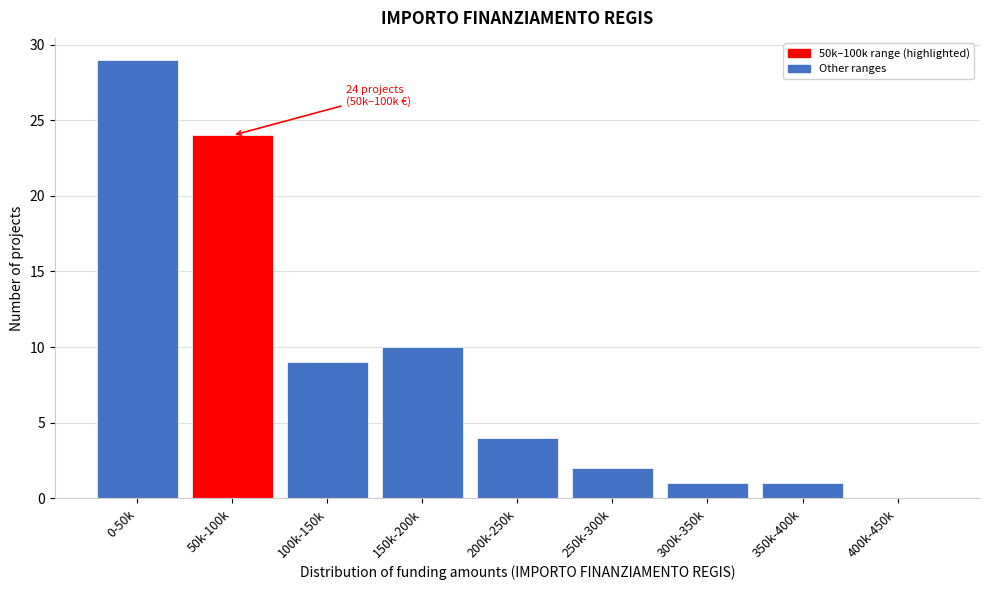

Reading right to left, what are all the values shown in this chart?

400k-450k=0	350k-400k=1	300k-350k=1	250k-300k=2	200k-250k=4	150k-200k=10	100k-150k=9	50k-100k=24	0-50k=29